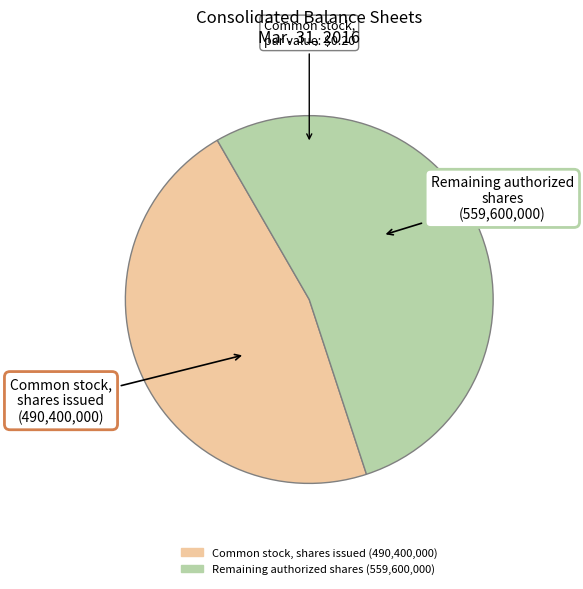

Count the number of slices in the pie.

2